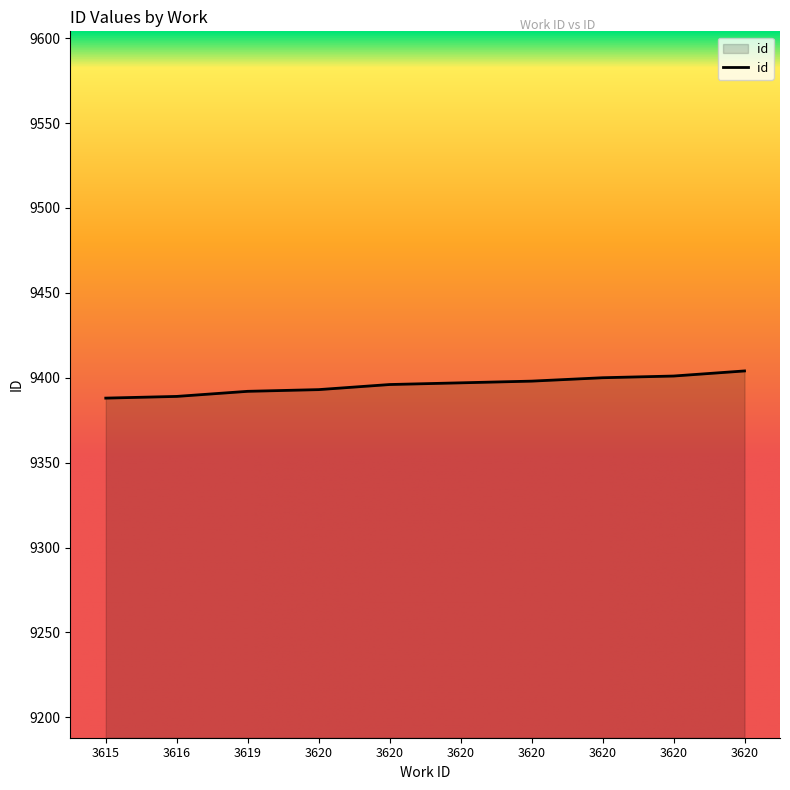

Does the chart display data point markers on the line(s)?

No